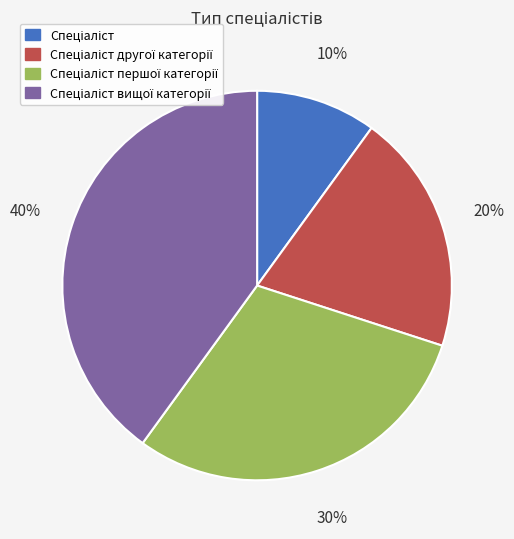

To the nearest percent, what is the average slice percentage?

25%